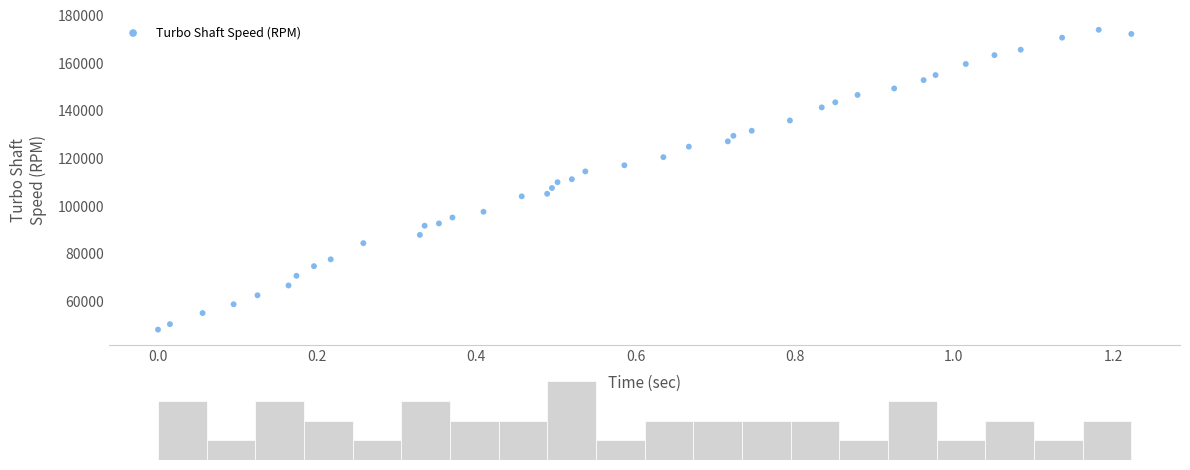

What is the range of Y values (max minus min)?

125726